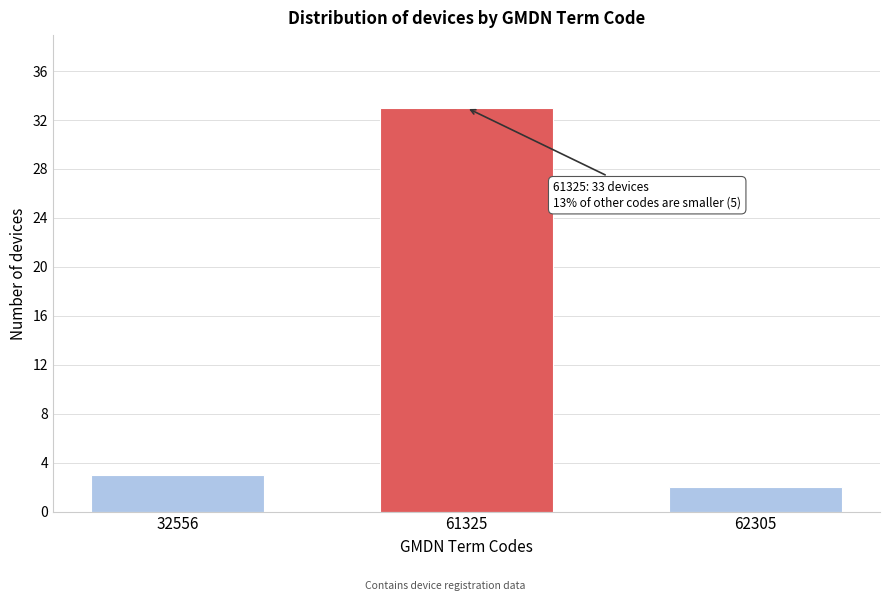

Reading right to left, what are all the values shown in this chart?

62305=2	61325=33	32556=3